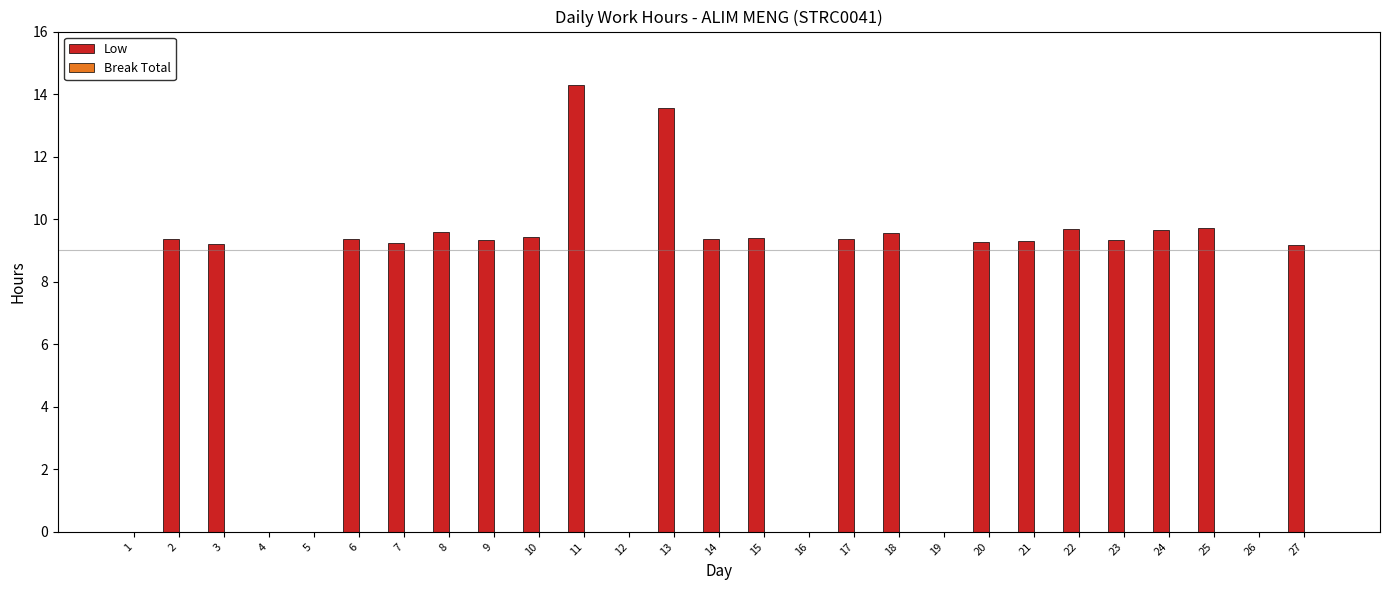

The chart shows a value of 9.3 at 23. True or false?

True